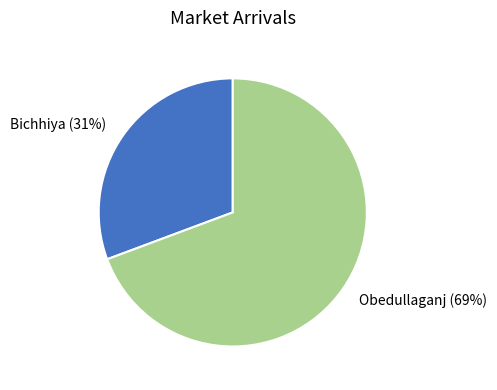

What is the ratio of the value at Bichhiya to the value at Obedullaganj?

0.4